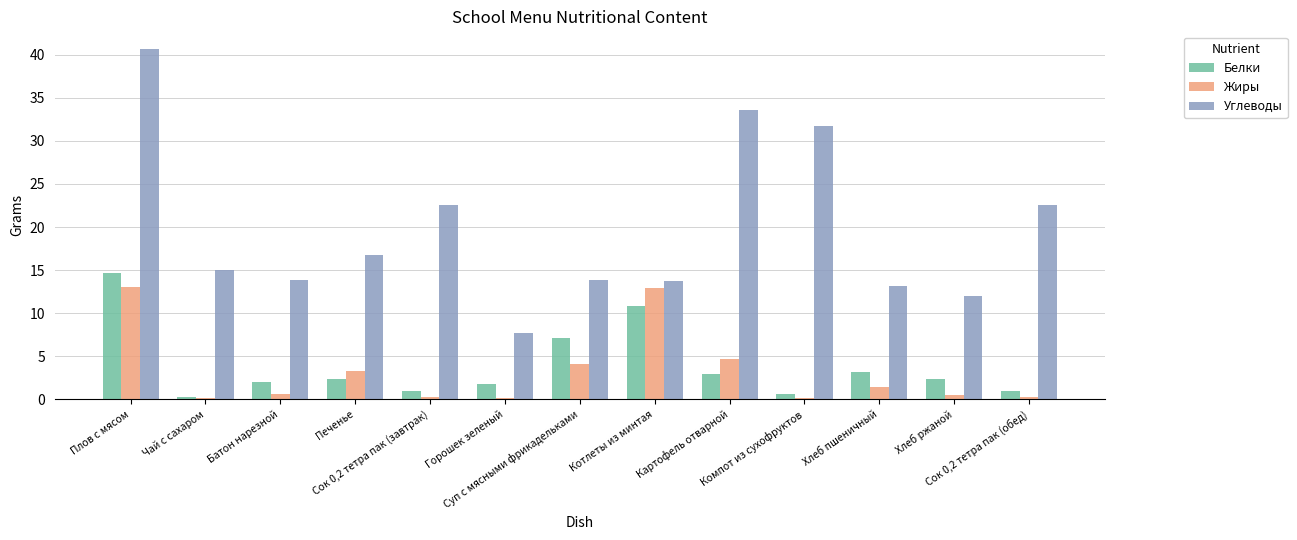

What is the maximum value for Белки?

14.7